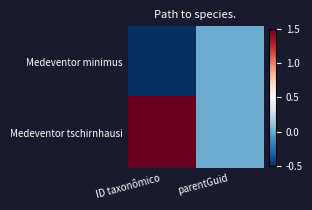

Reading left to right, extract all data points from this chart.

Medeventor minimus: ID taxonômico=-0.5	parentGuid=0.0
Medeventor tschirnhausi: ID taxonômico=1.5	parentGuid=0.0